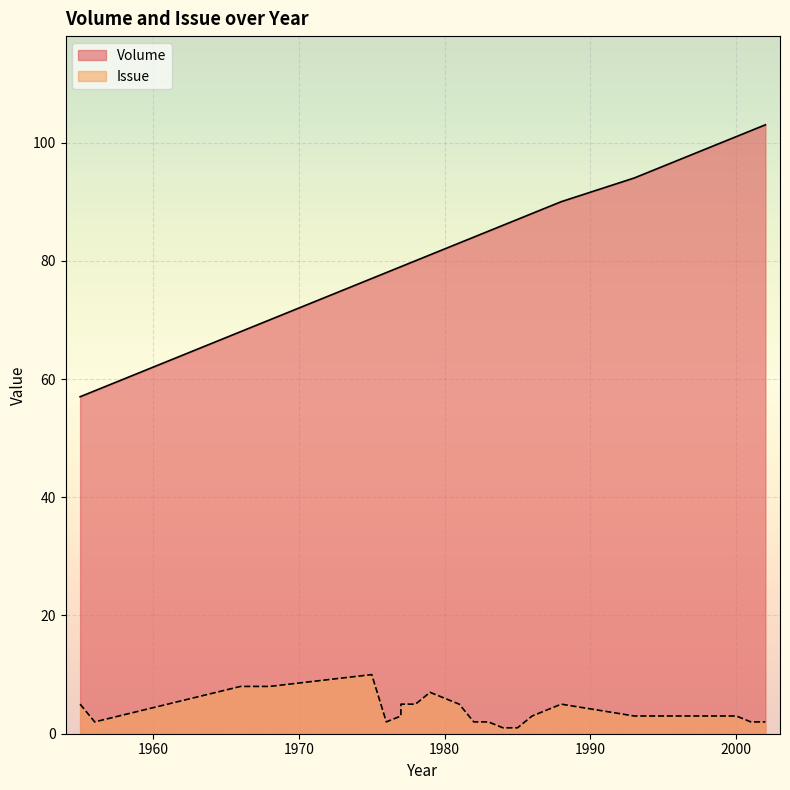

What is the difference between the maximum and minimum values in the Issue series?

9